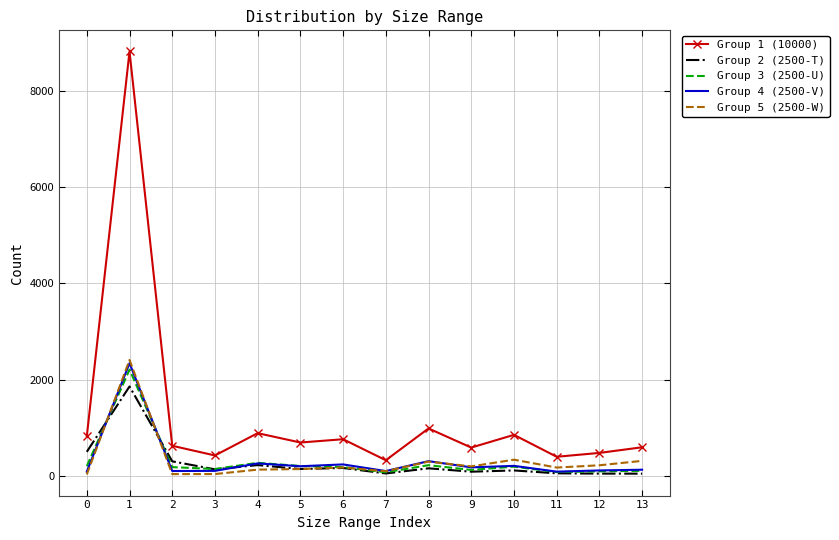

Is the value of Group 1 (10000) at 13 greater than the value of Group 2 (2500-T) at 4?

Yes